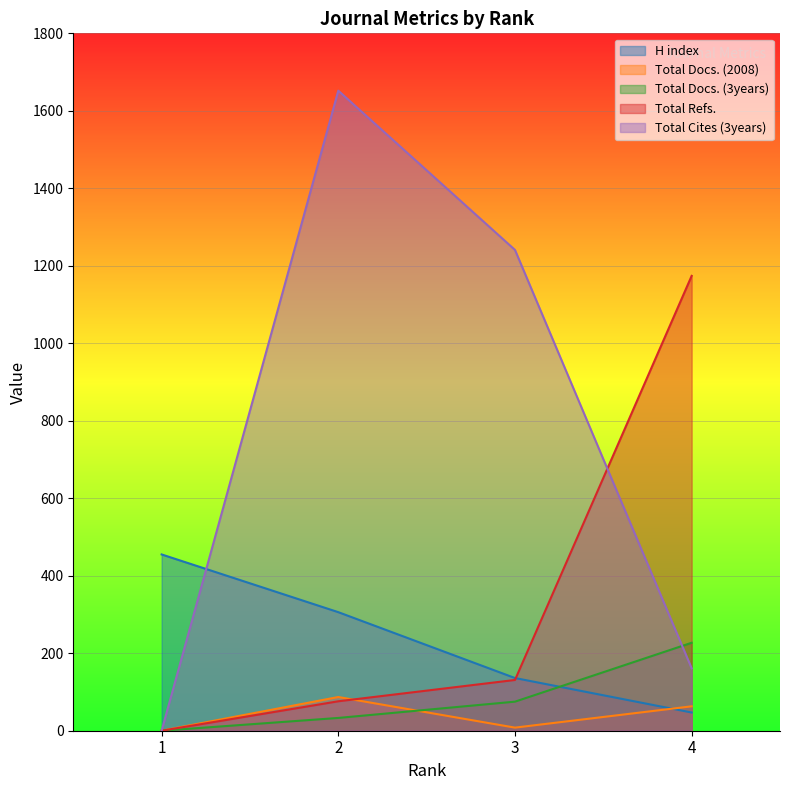

Reading right to left, transcribe all the data shown in this chart.

H index: 47	136	306	455
Total Docs. (2008): 63	8	87	0
Total Docs. (3years): 227	75	33	0
Total Refs.: 1174	131	76	0
Total Cites (3years): 161	1241	1652	0